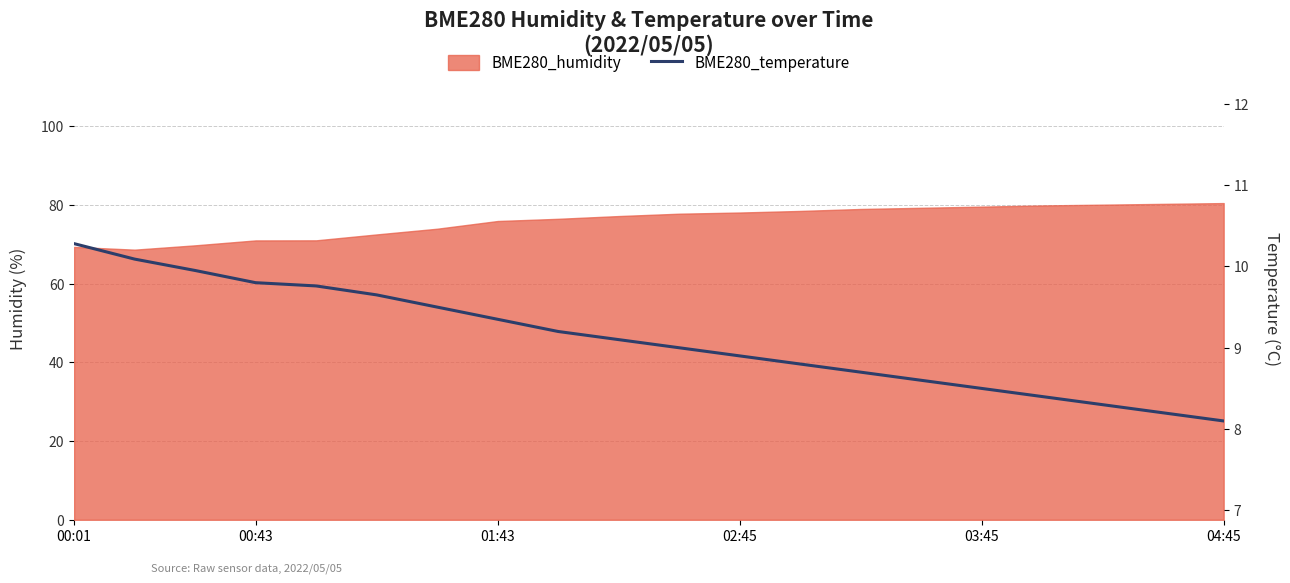

The chart shows a value of 8.3 at 17. True or false?

True